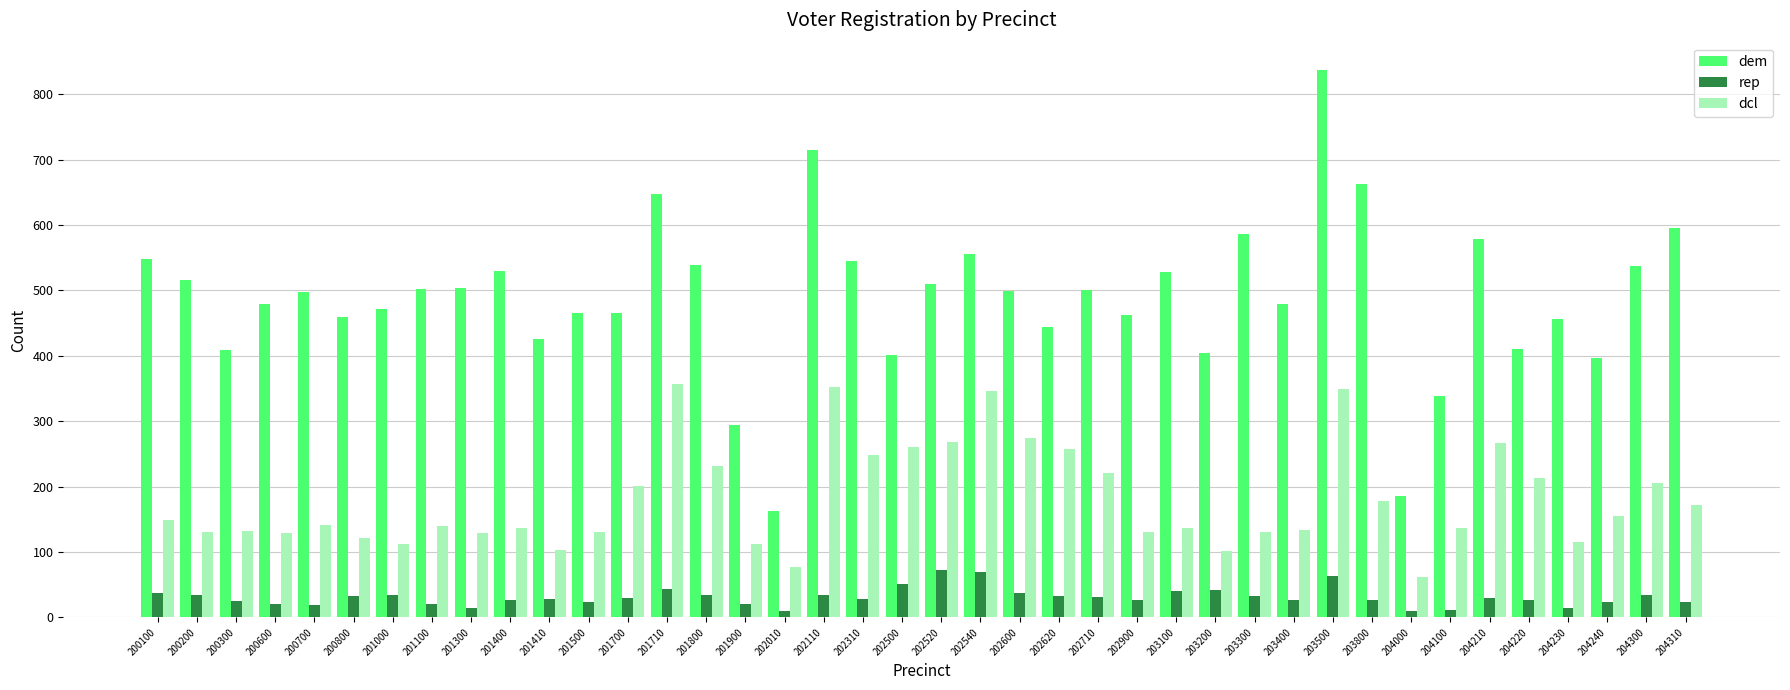

Is it true that rep equals 10 at 204000?

True